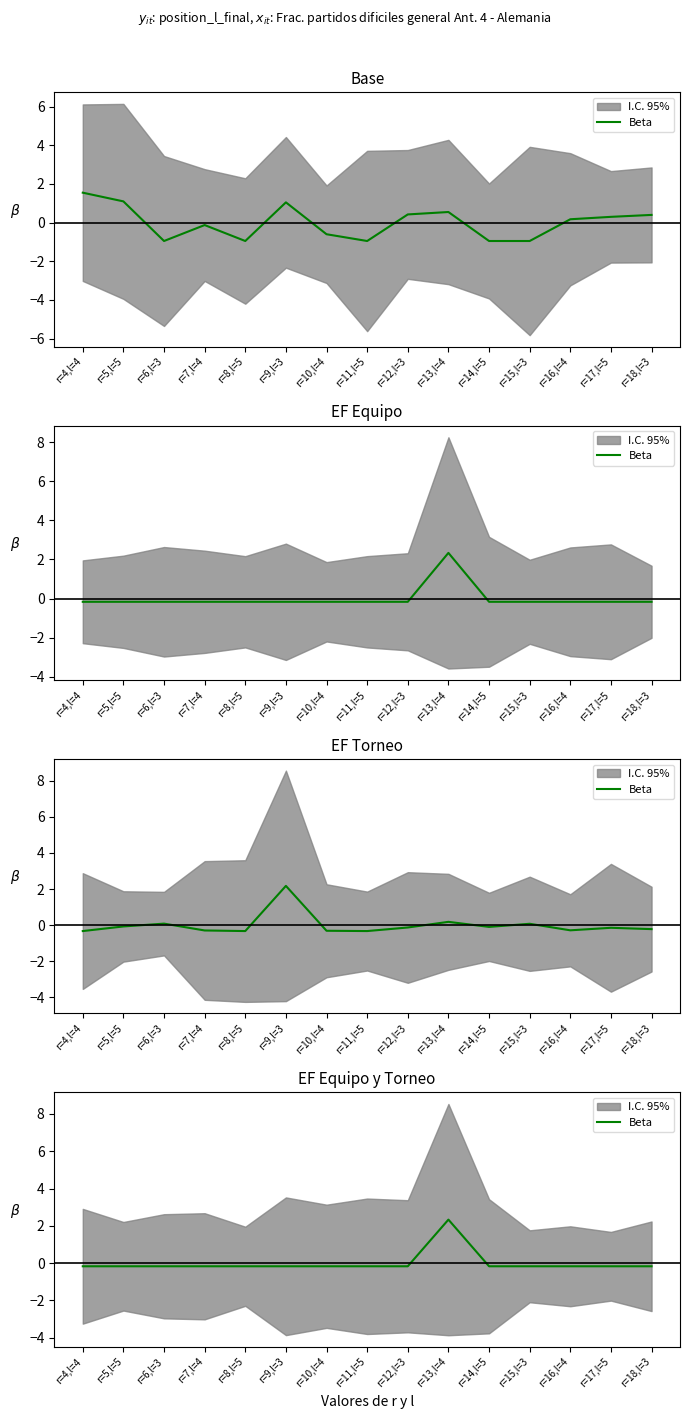

What is the sum of the values at r=11,l=5 and r=7,l=4?

-0.3